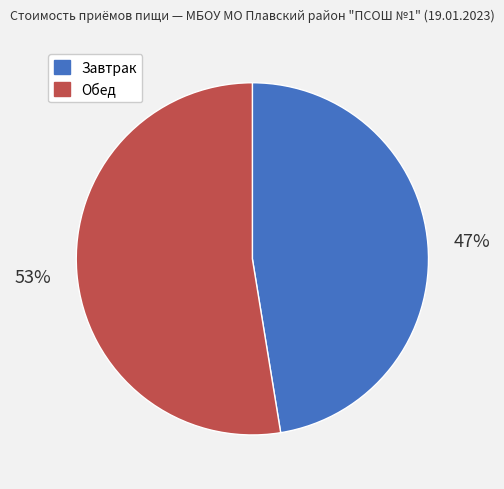

Which slice is the largest?

Обед